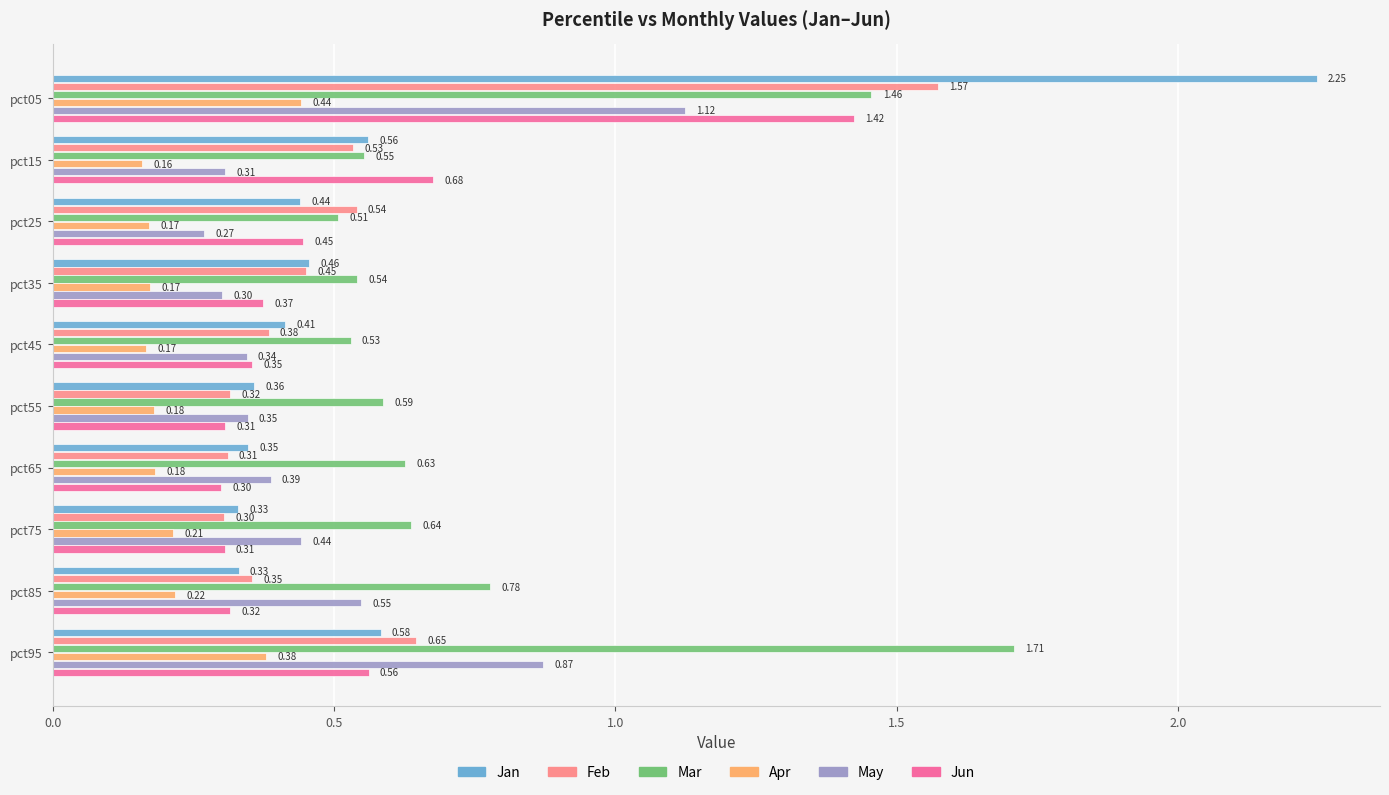

Which series has the largest total across all categories?

Mar